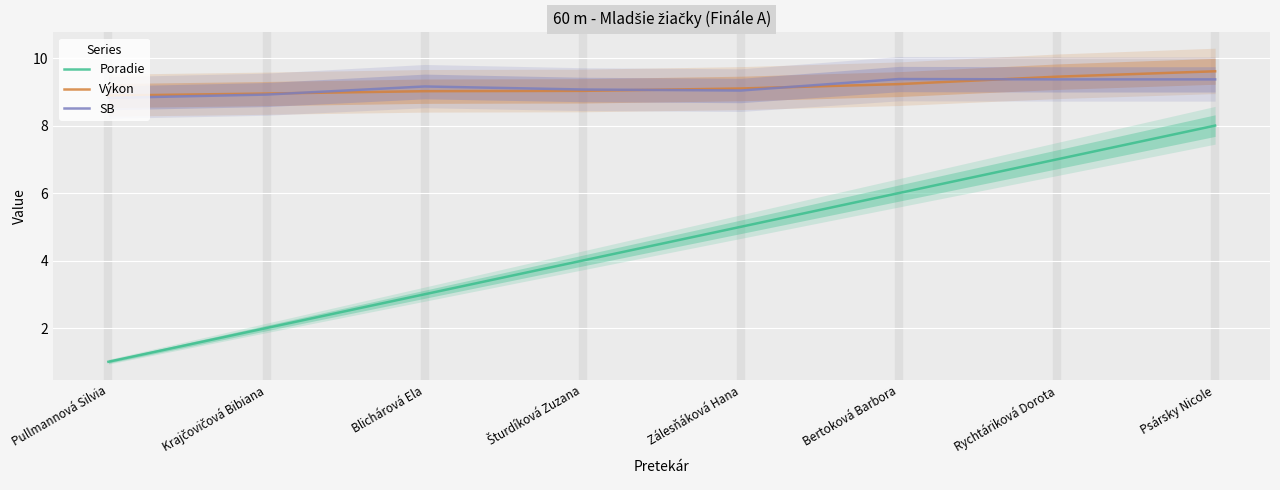

Which category has the highest value across all series?

Psársky Nicole